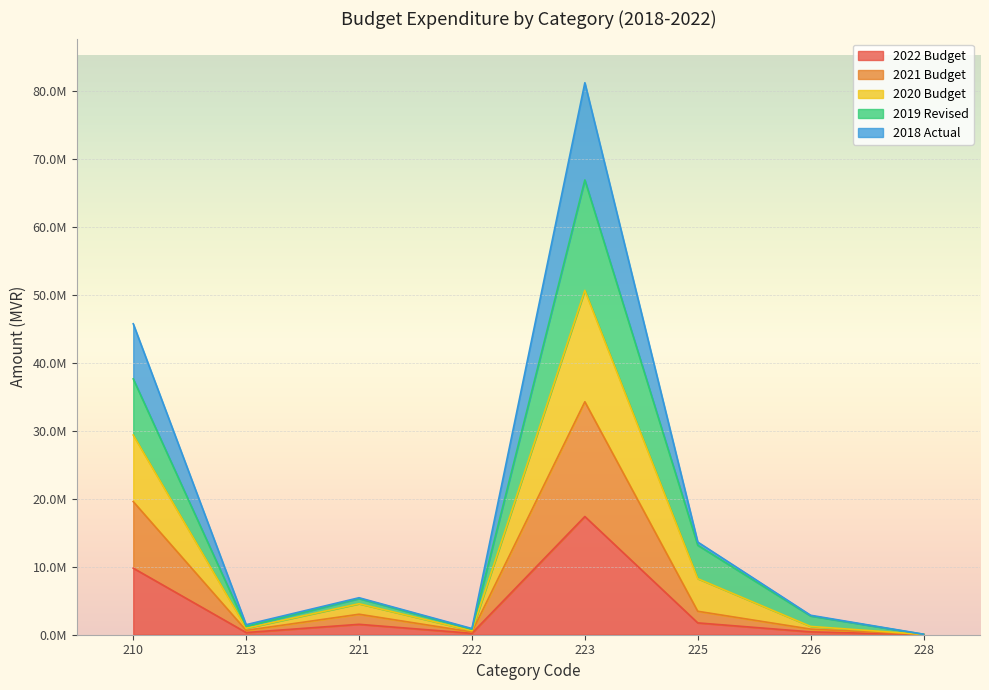

At which category does 2021 Budget reach its first local valley?

213